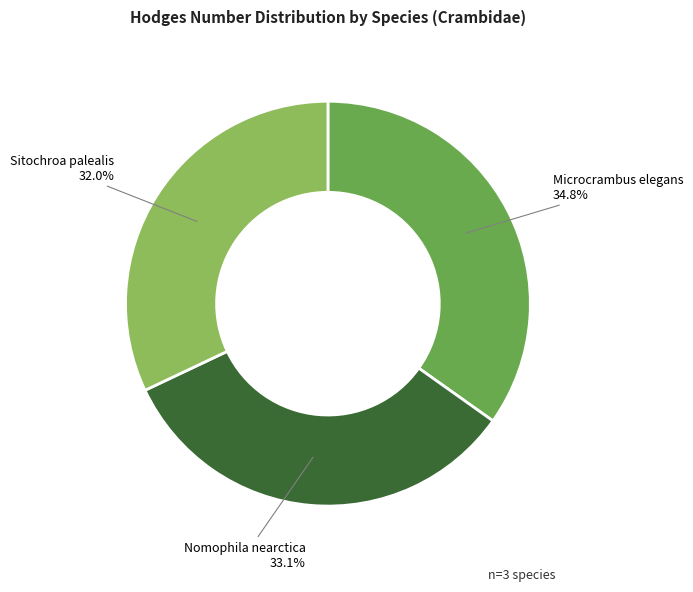

Does any single category account for the majority?

No